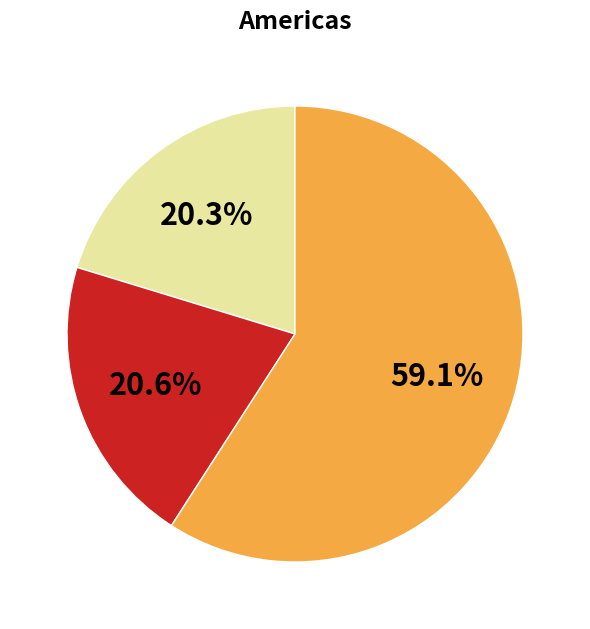

Does any single category account for the majority?

Yes